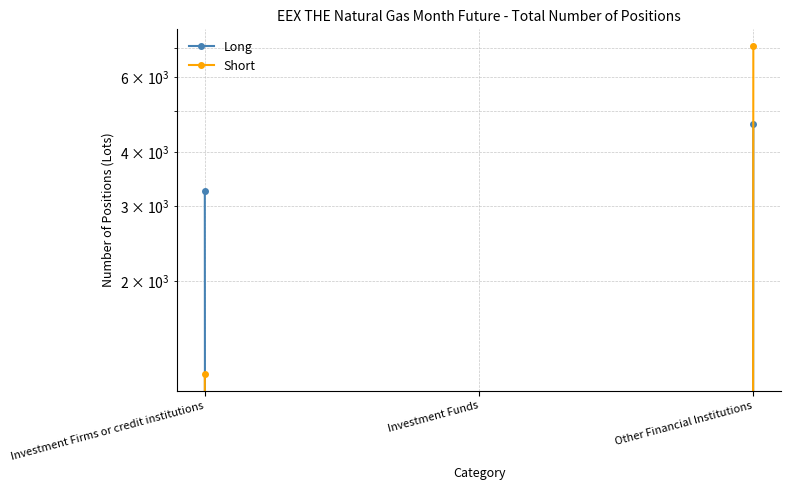

At which label does Long first exceed 3247?

Other Financial Institutions